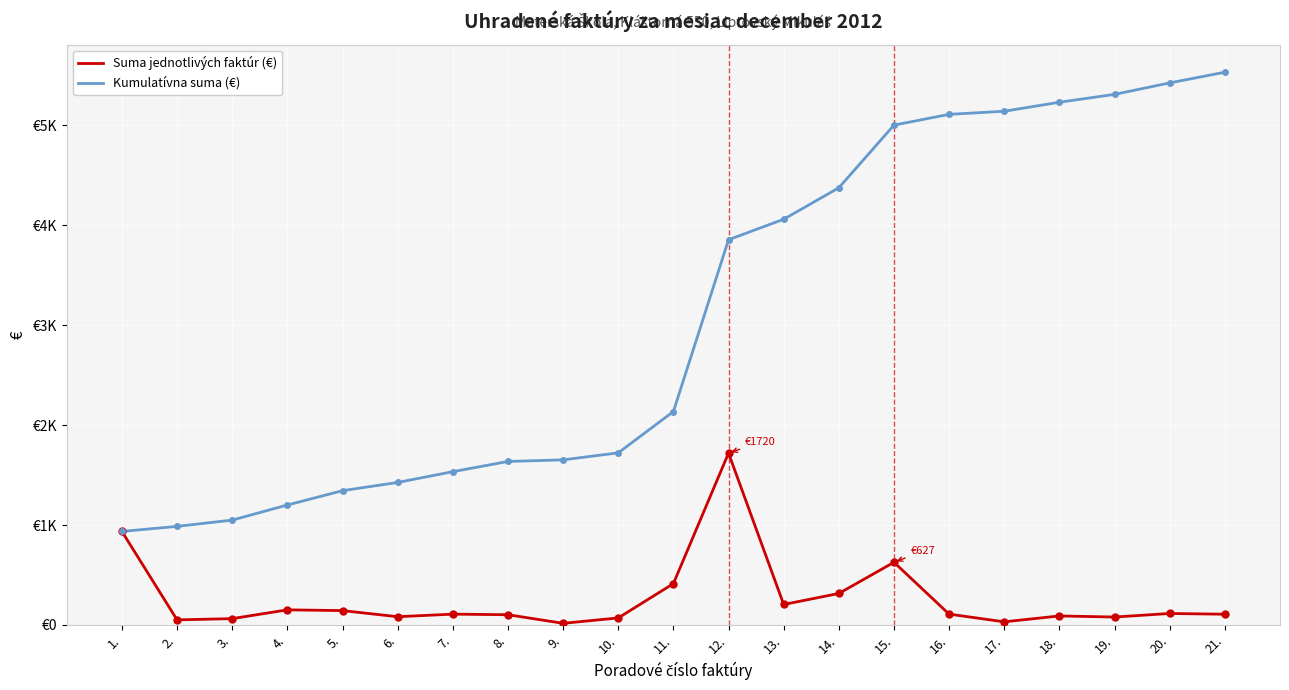

Is it true that Suma jednotlivých faktúr (€) equals 43.9 at 3.?

False